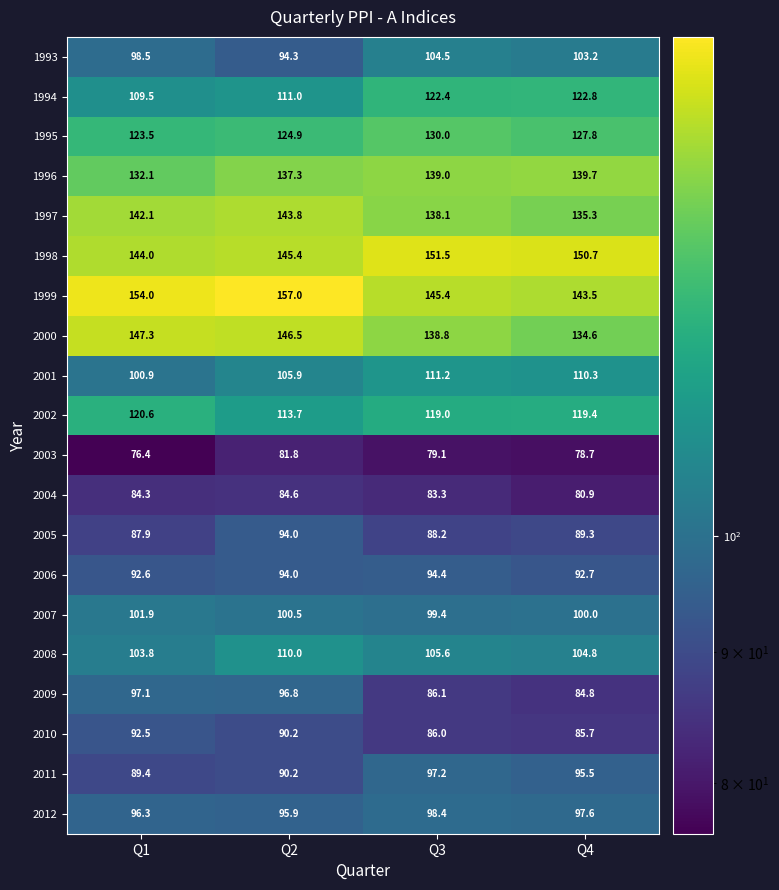

Rank the series by their maximum value, from lowest to highest.

2003, 2004, 2010, 2005, 2006, 2009, 2011, 2012, 2007, 1993, 2008, 2001, 2002, 1994, 1995, 1996, 1997, 2000, 1998, 1999